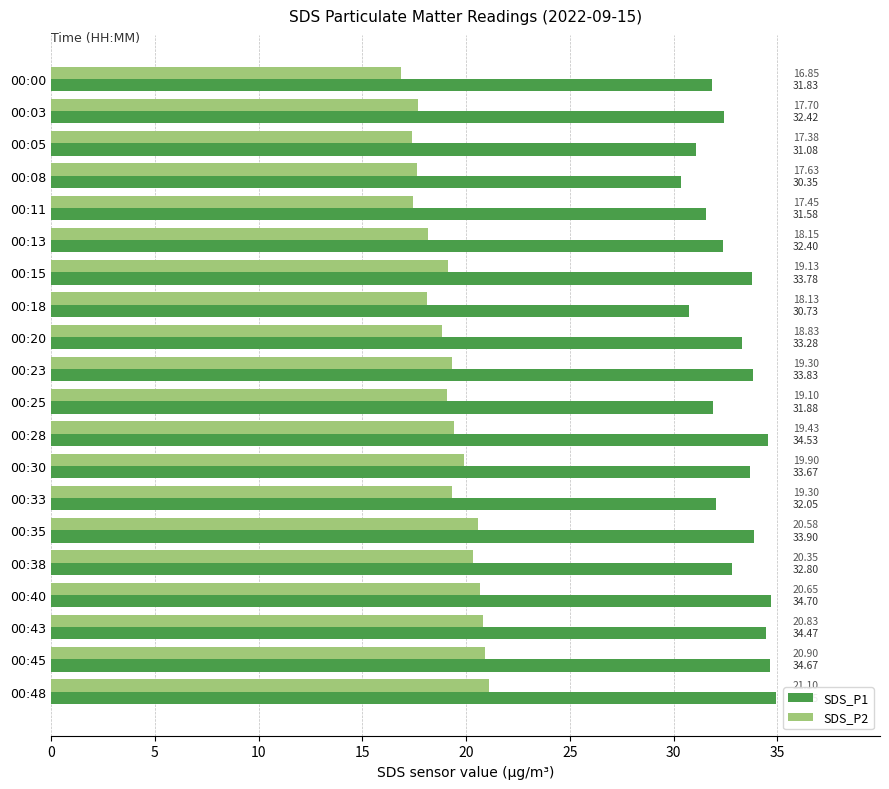

Which series has the largest range (max minus min)?

SDS_P1